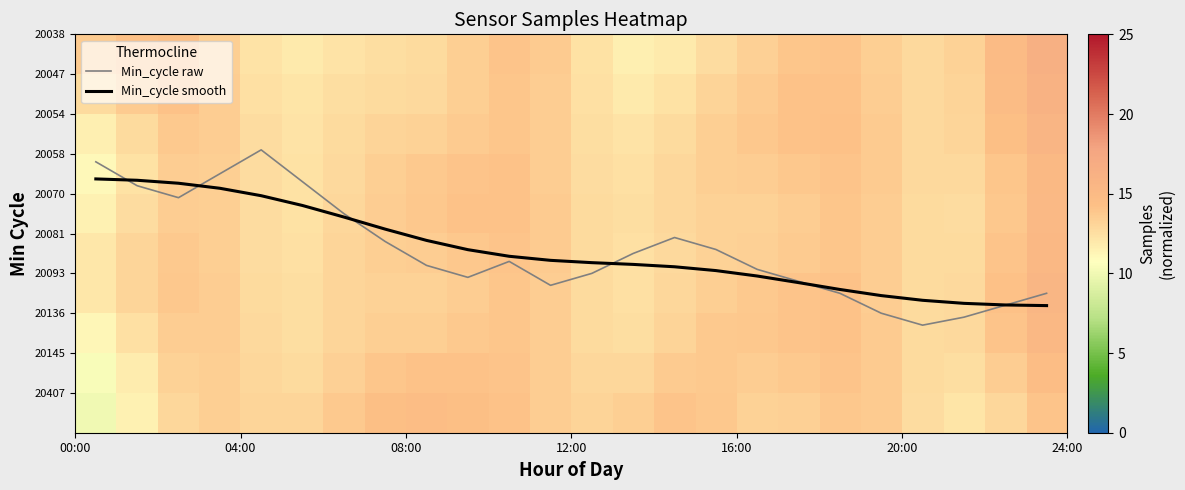

What is the minimum value shown in the chart?

2.9